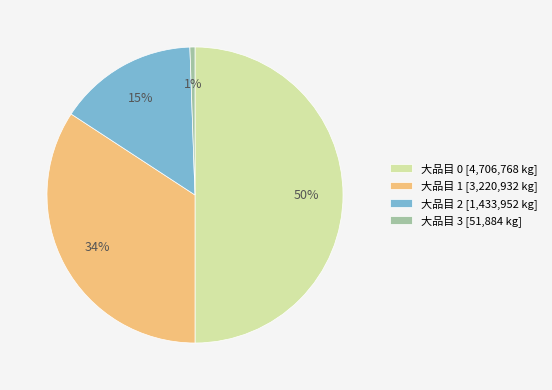

True or false: 大品目 1 [3,220,932 kg] accounts for 29% of the total.

False